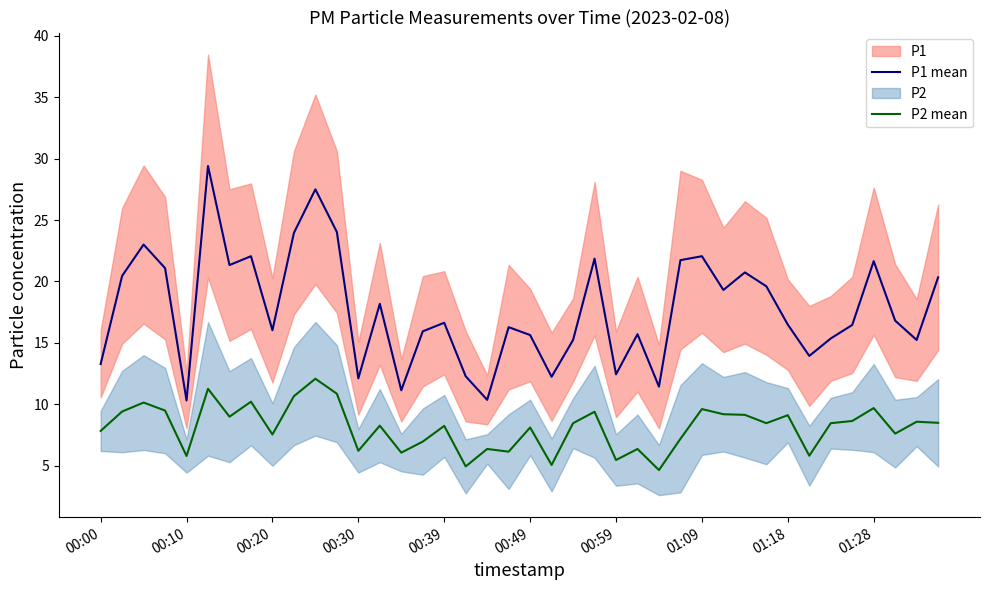

Rank the series at 33 from lowest to highest value.

P2 mean, P1 mean